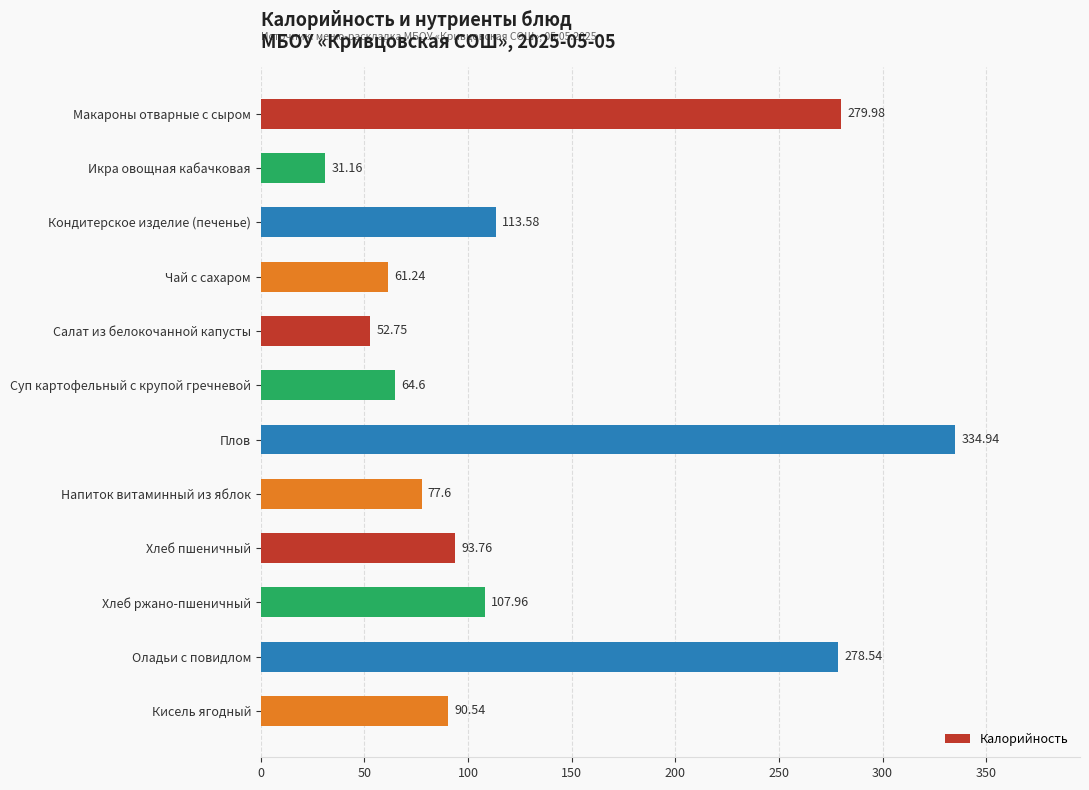

What is the label of the 9th bar from the bottom?

Чай с сахаром